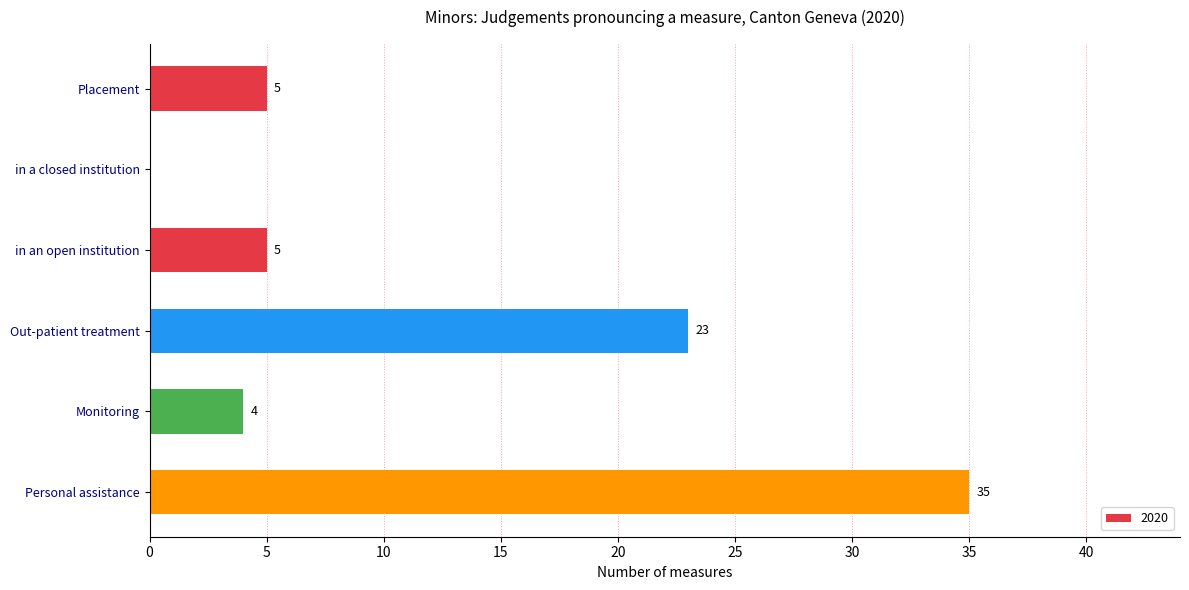

Between Personal assistance and Placement, which is larger?

Personal assistance